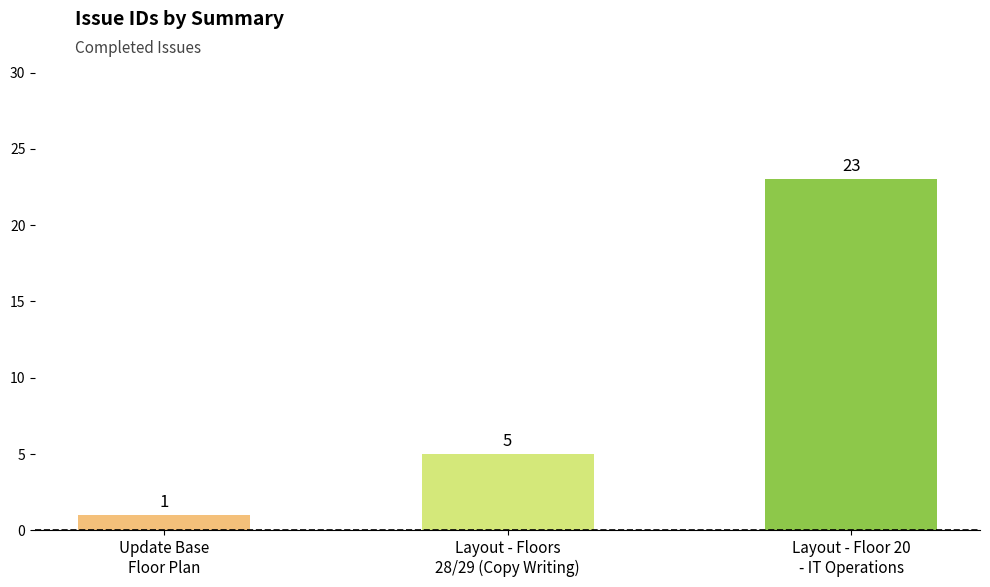

What is the value of the 3rd bar from the left?

23